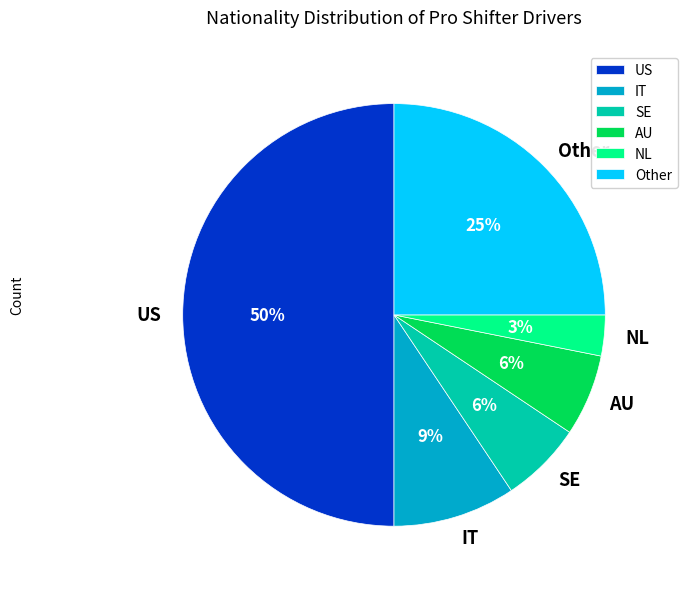

To the nearest percent, what percentage of the pie is AU?

6%